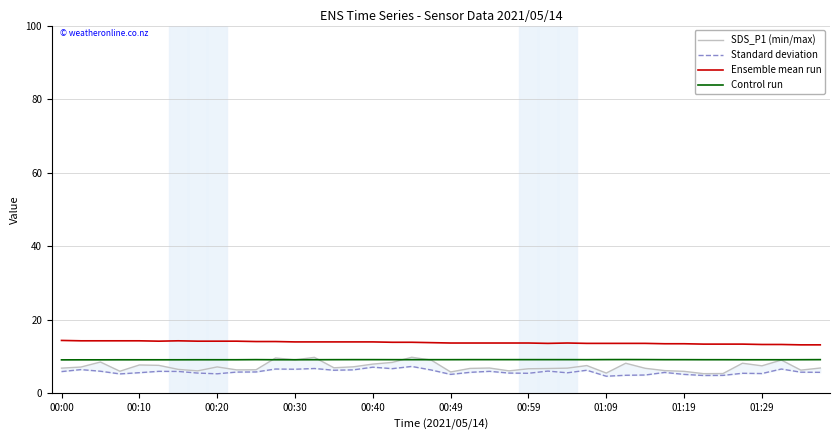

How many lines are shown in the chart?

4